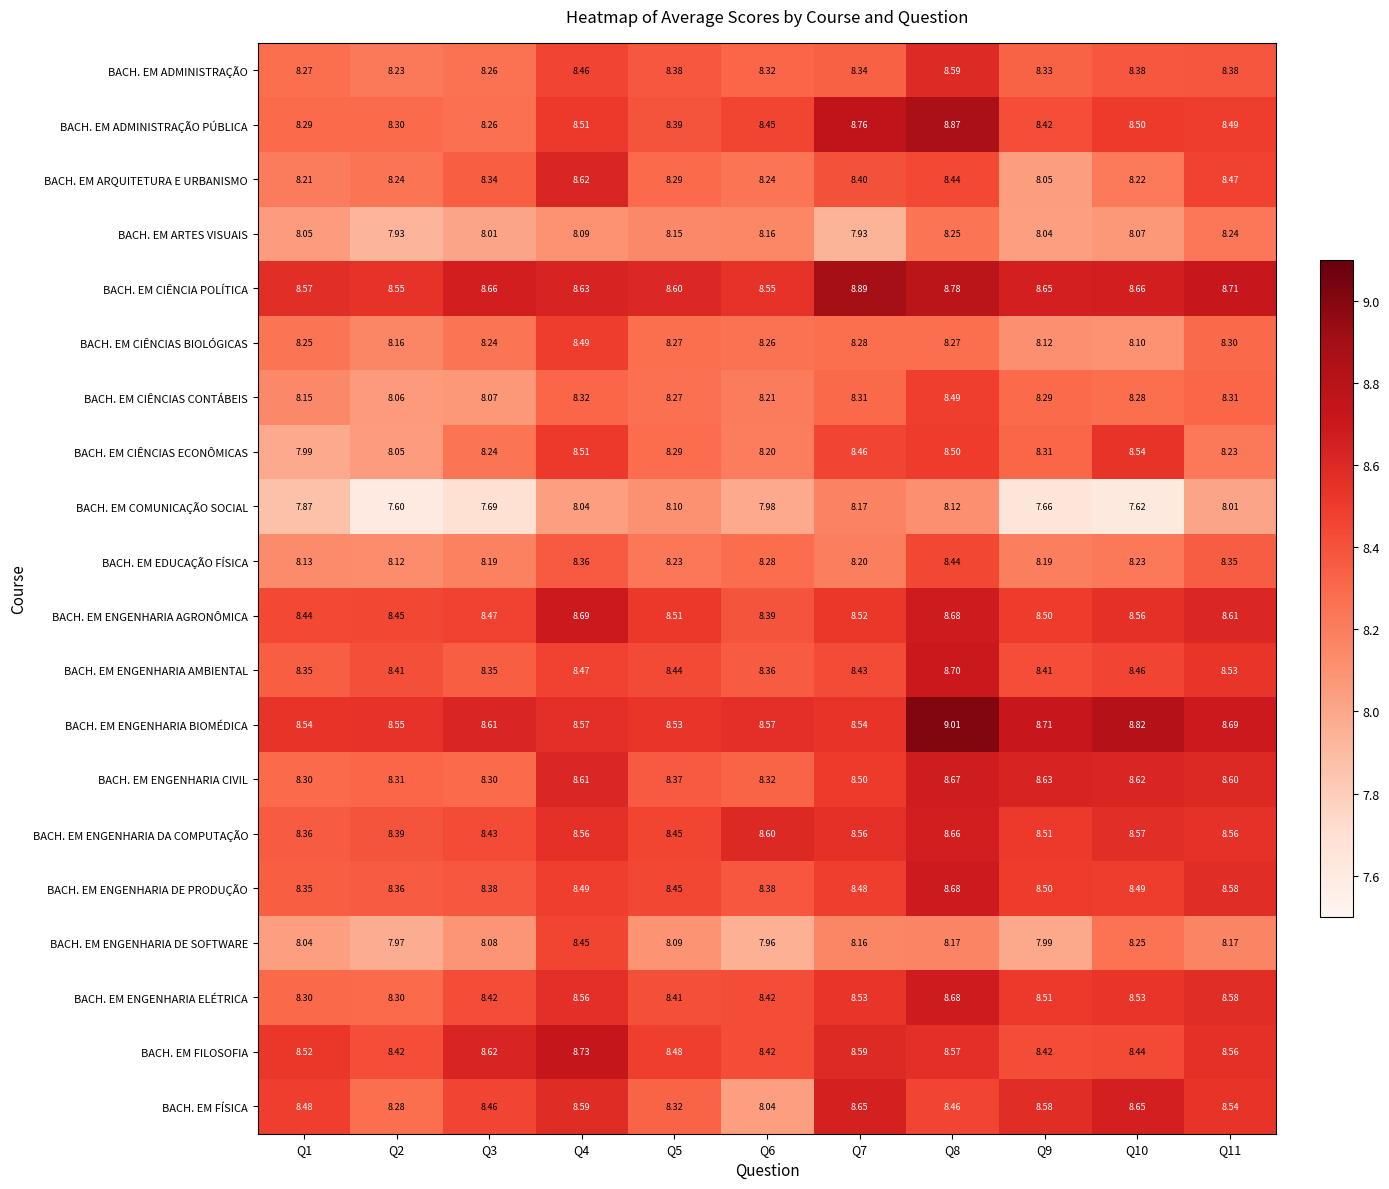

Is the value of BACH. EM COMUNICAÇÃO SOCIAL at Q3 greater than the value of BACH. EM ADMINISTRAÇÃO PÚBLICA at Q2?

No